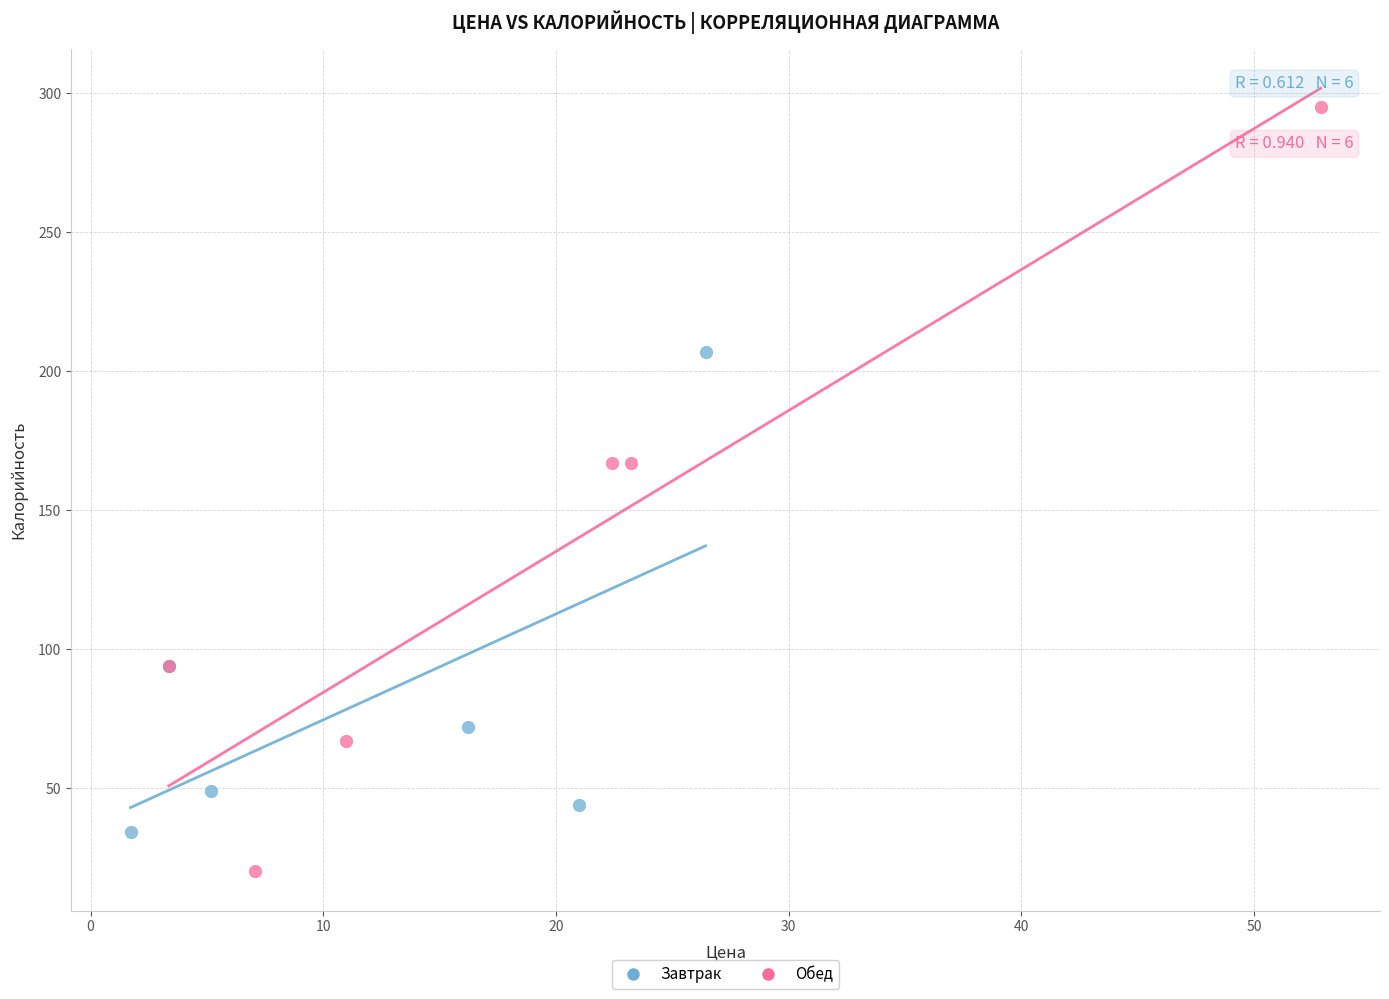

Which series reaches the minimum Y coordinate?

Обед